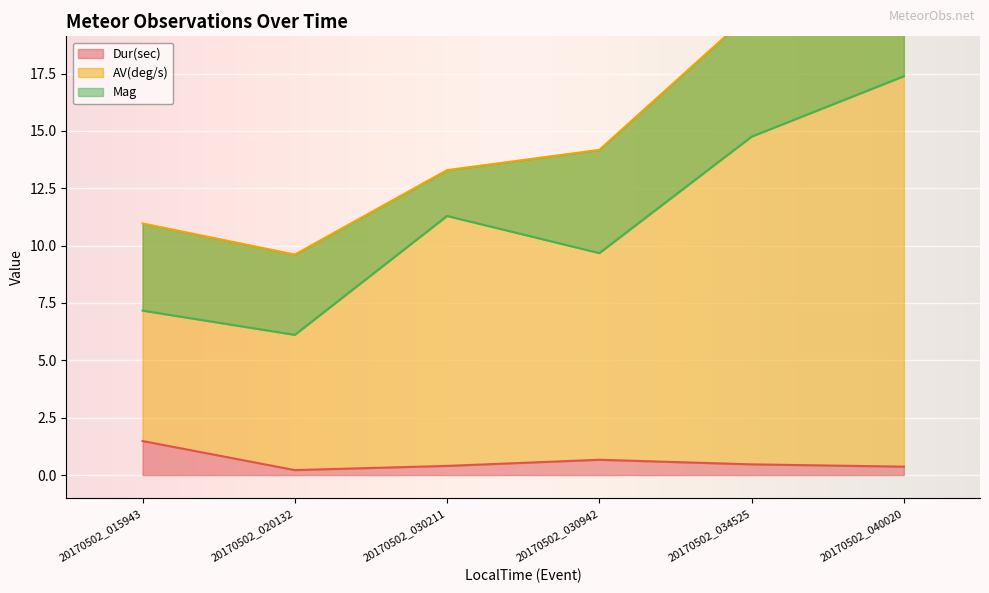

Is it true that Dur(sec) equals 0.2 at 20170502_030942?

False